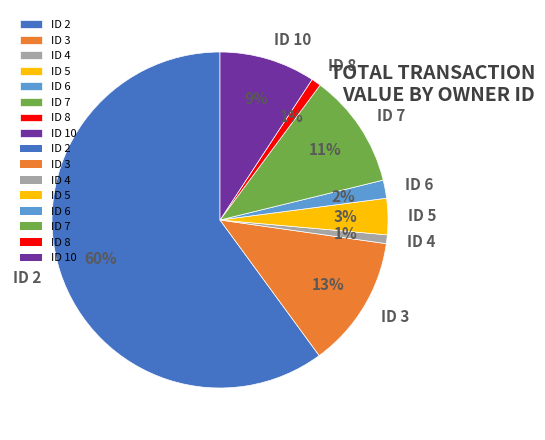

How many segments does this pie chart have?

8